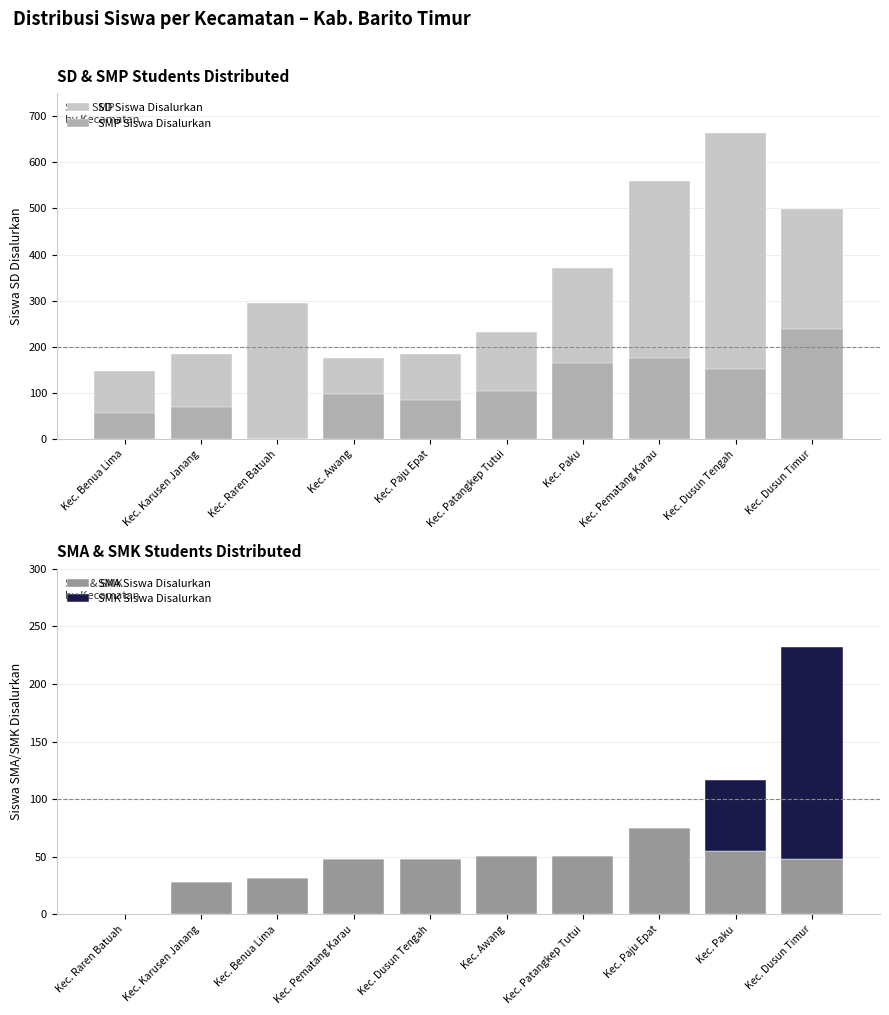

List the labels in order of SMP Siswa Disalurkan value, largest first.

Kec. Dusun Timur, Kec. Pematang Karau, Kec. Paku, Kec. Dusun Tengah, Kec. Patangkep Tutui, Kec. Awang, Kec. Paju Epat, Kec. Karusen Janang, Kec. Benua Lima, Kec. Raren Batuah